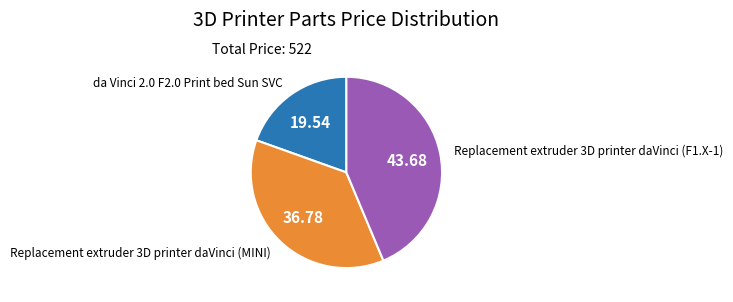

How many slices are in this pie chart?

3